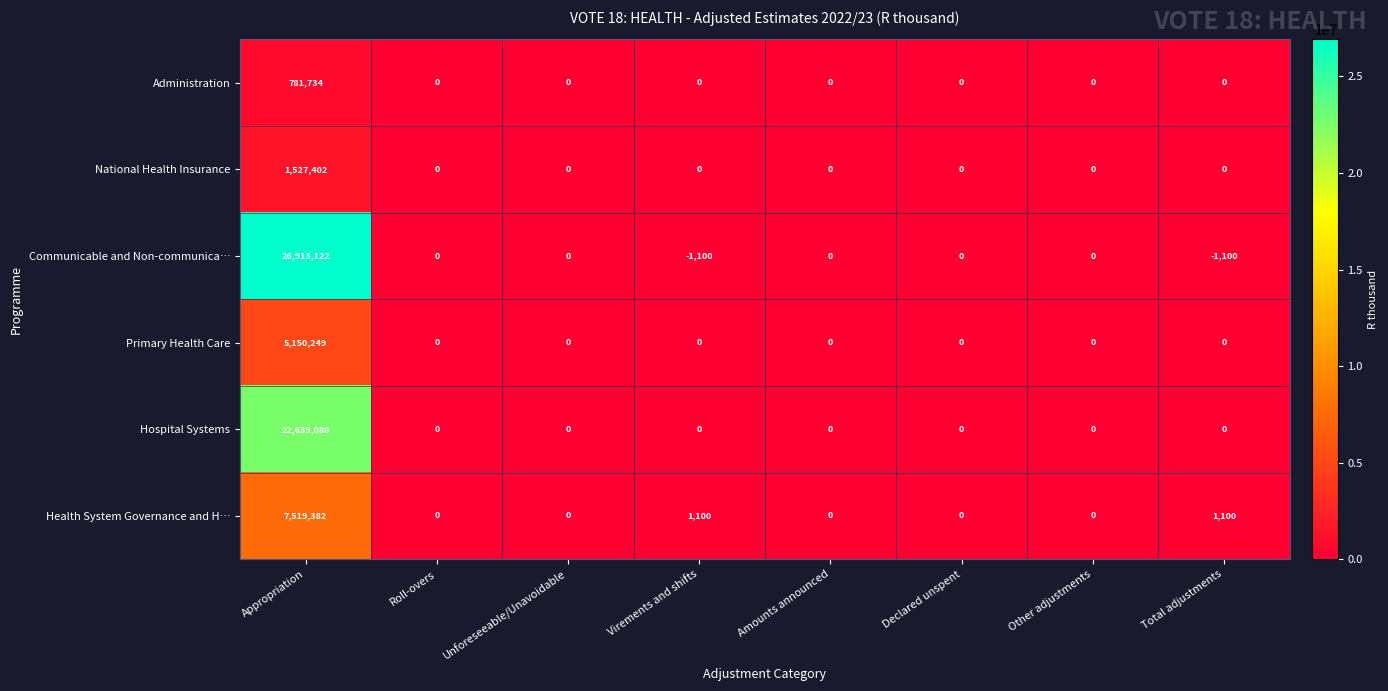

What is the difference between the maximum and minimum values in the Health System Governance and H… series?

7519382